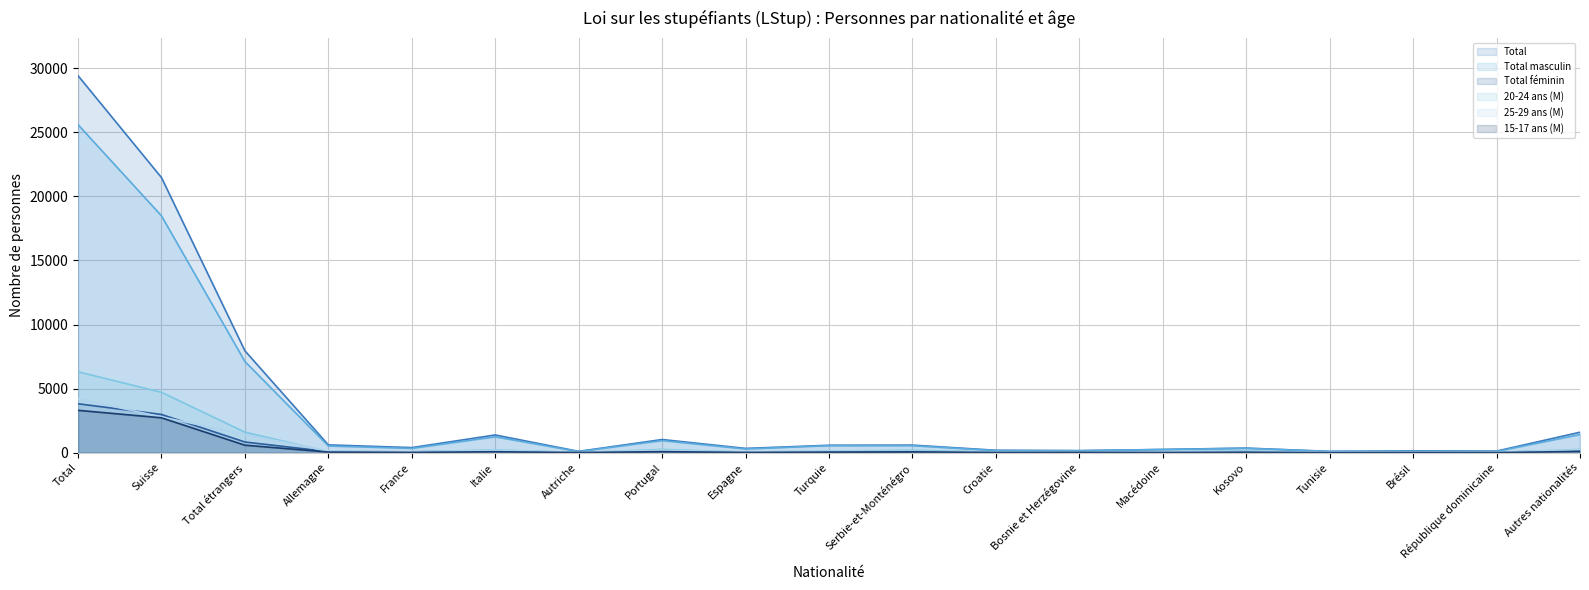

Rank the series by their maximum value, from highest to lowest.

Total, Total masculin, 20-24 ans (M), 25-29 ans (M), Total féminin, 15-17 ans (M)